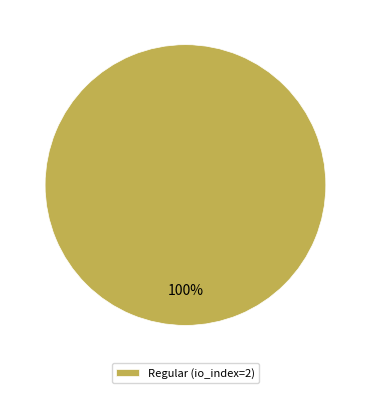

Does Regular (io_index=2) account for over 50% of the chart?

Yes